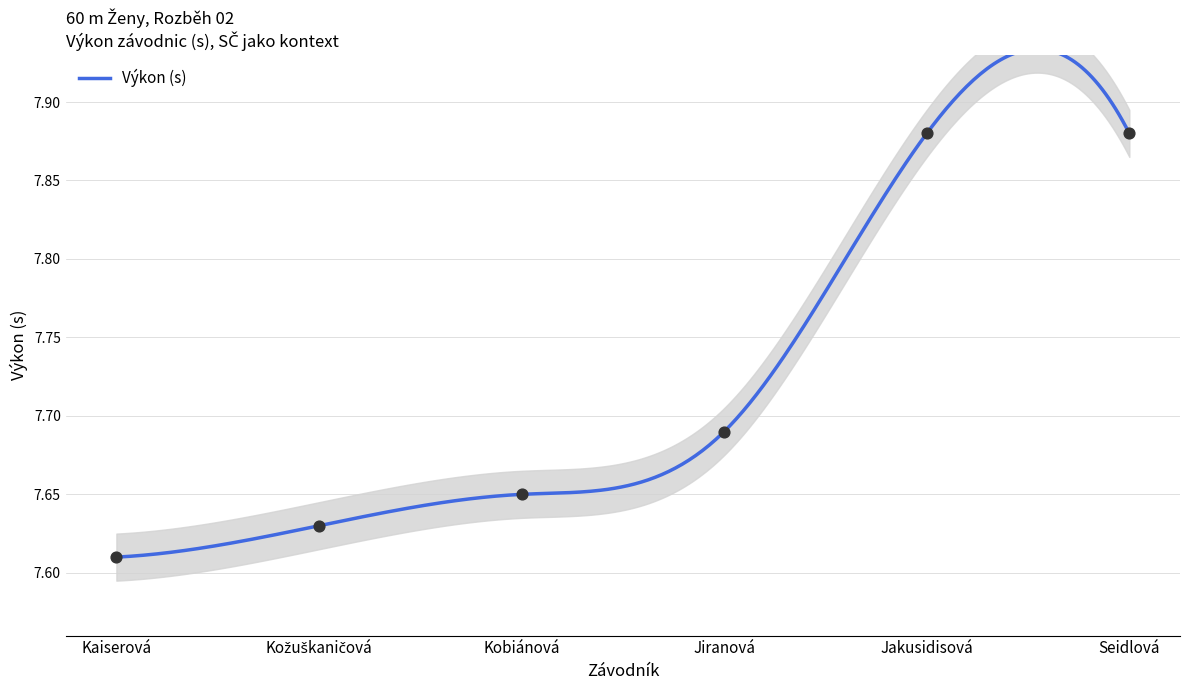

Which has a higher value, Kobiánová or Jiranová?

Jiranová